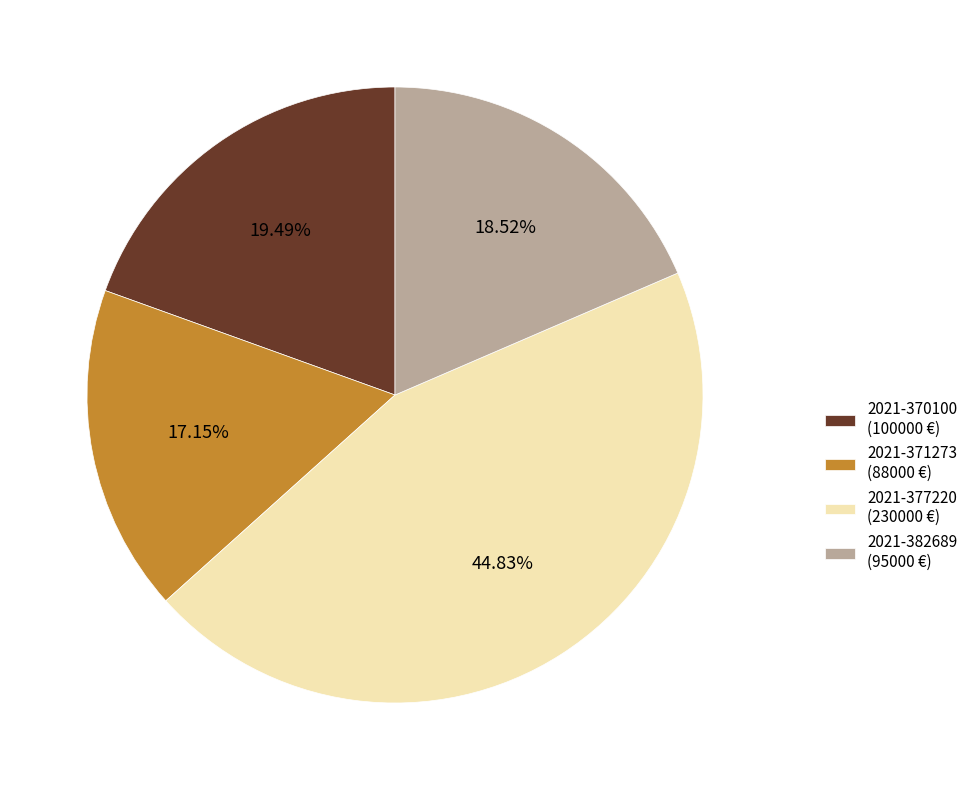

Which has a higher value, 2021-382689 or 2021-377220?

2021-377220